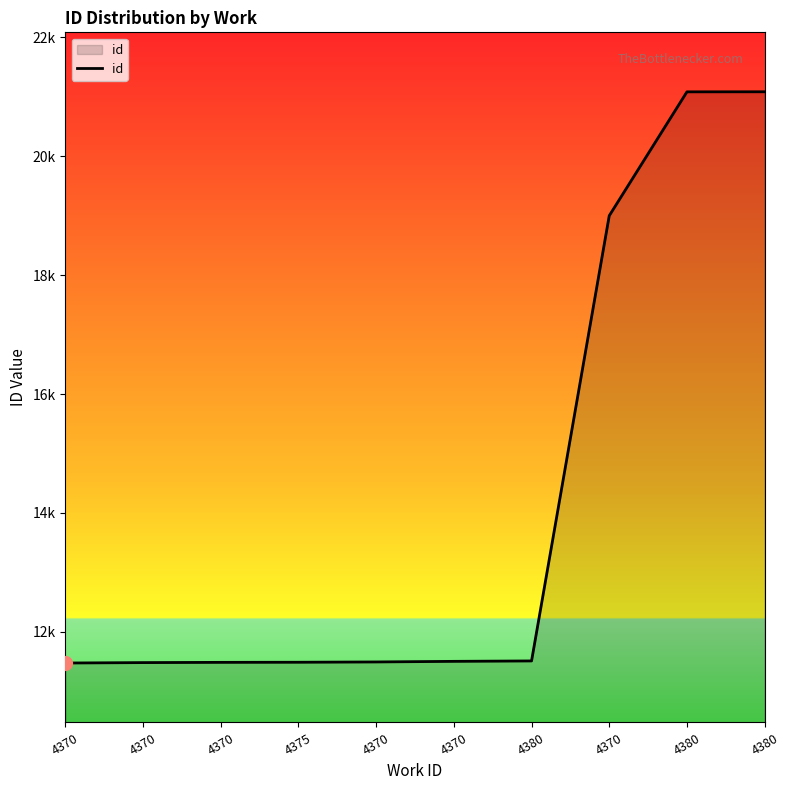

Which label corresponds to the smallest value in the chart?

4370